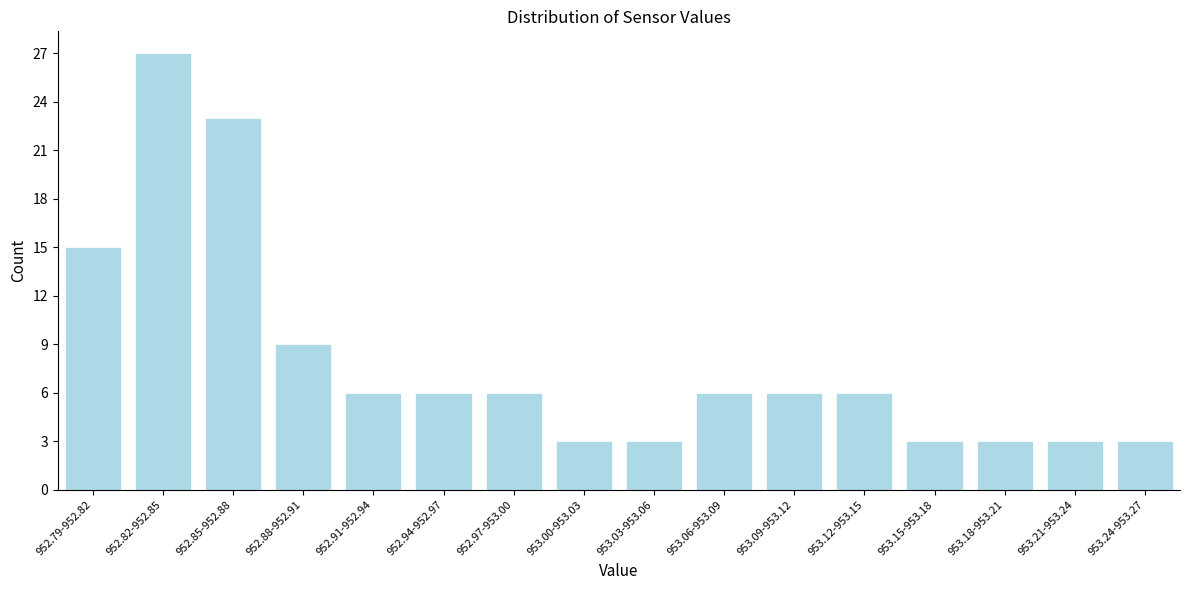

Reading left to right, what are all the values shown in this chart?

952.79-952.82=15	952.82-952.85=27	952.85-952.88=23	952.88-952.91=9	952.91-952.94=6	952.94-952.97=6	952.97-953.00=6	953.00-953.03=3	953.03-953.06=3	953.06-953.09=6	953.09-953.12=6	953.12-953.15=6	953.15-953.18=3	953.18-953.21=3	953.21-953.24=3	953.24-953.27=3